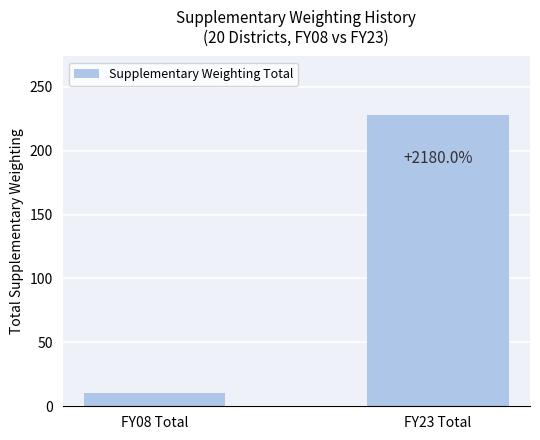

What is the difference between the maximum and minimum values?

218